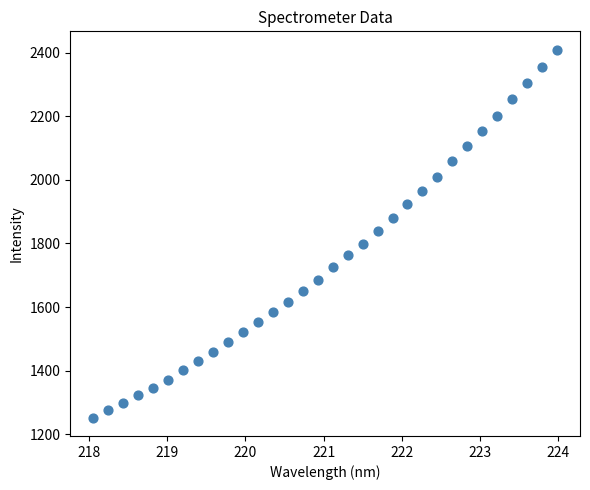

What is the range of X values (max minus min)?

5.9